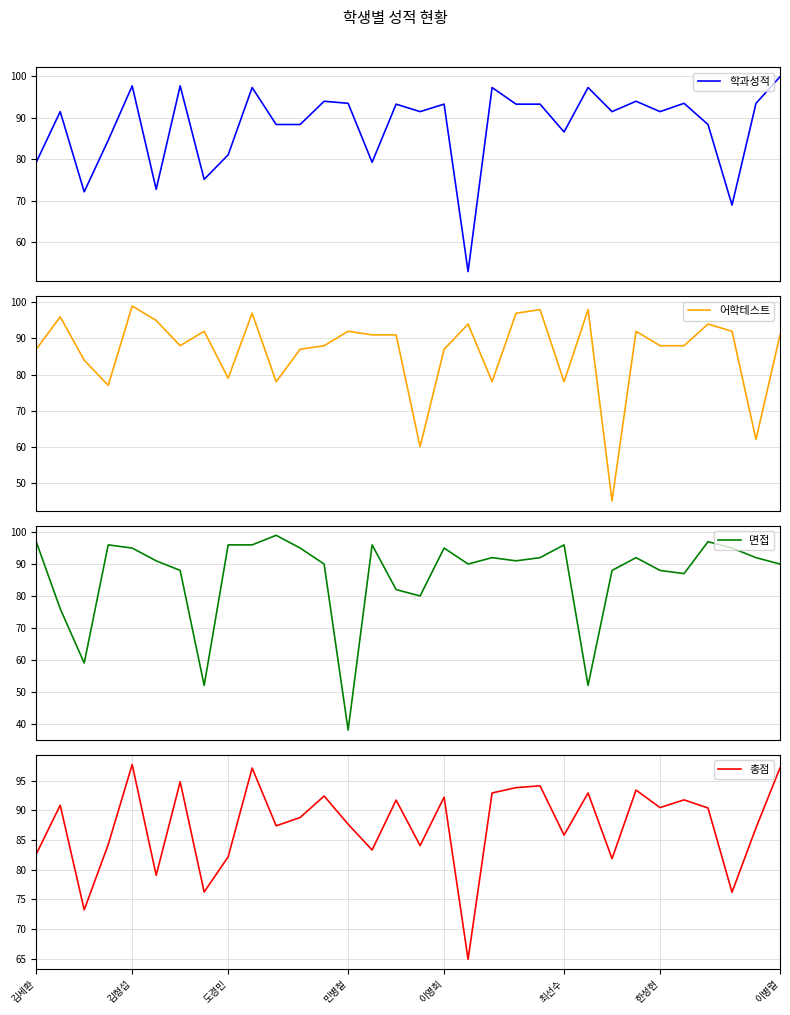

Is this an area chart (filled region under the line)?

No